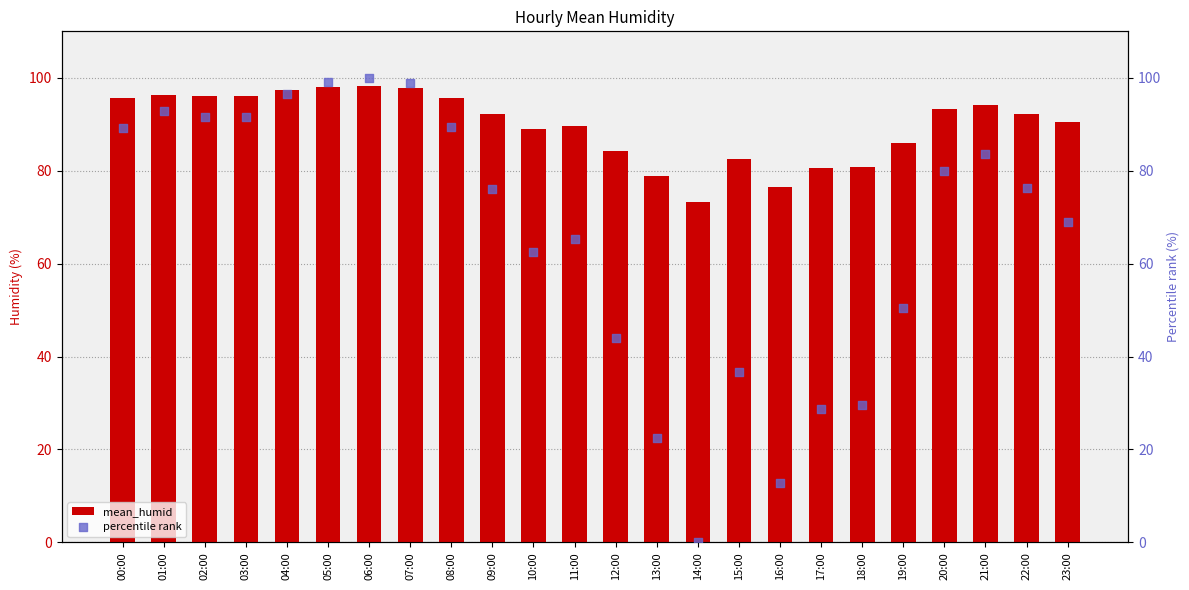

At which category is the sum across all series the highest?

06:00